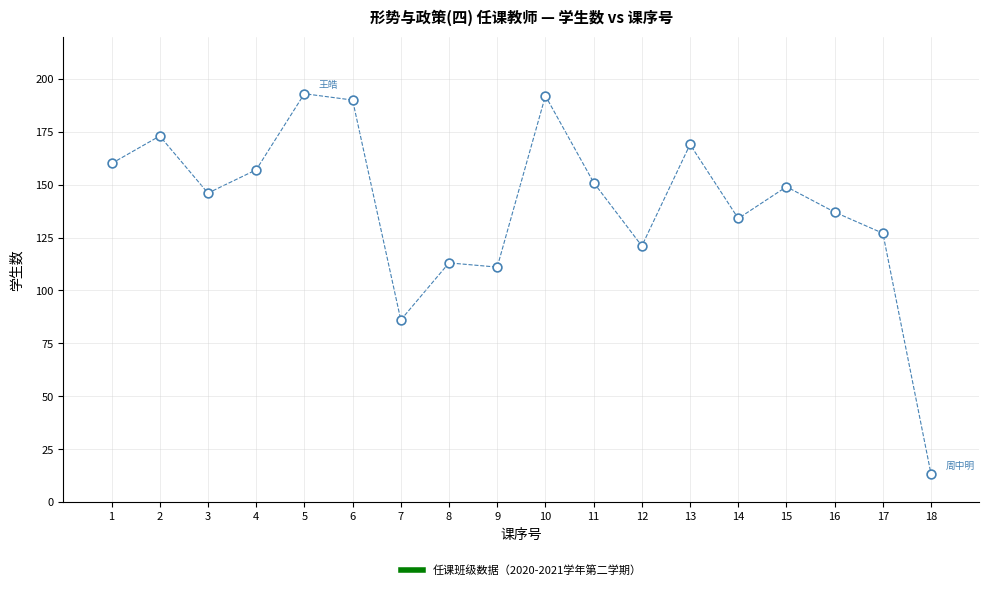

What is the range of Y values (max minus min)?

180